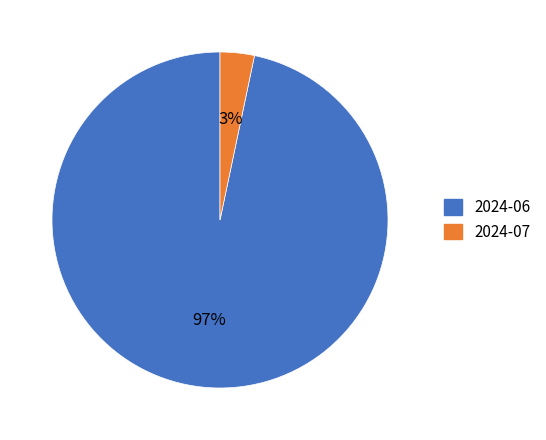

Which slice is the smallest?

2024-07